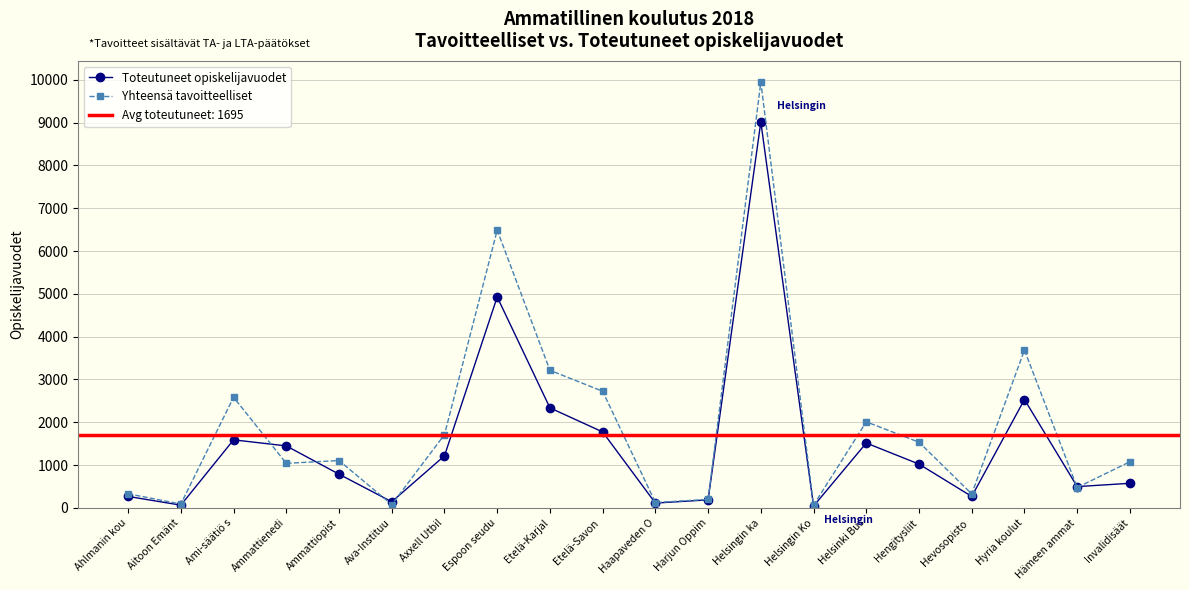

What is the value of the Toteutuneet opiskelijavuodet point at the 10th from the left?

1773.7